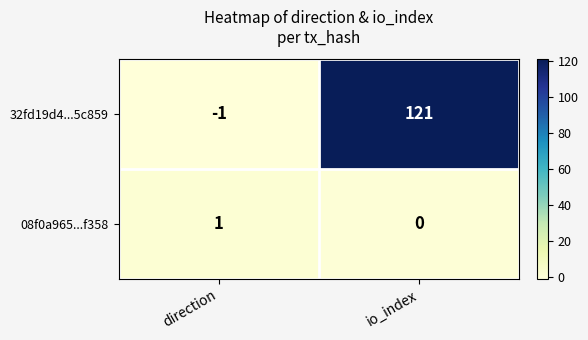

The value of 32fd19d4...5c859 at direction is -1. True or false?

True